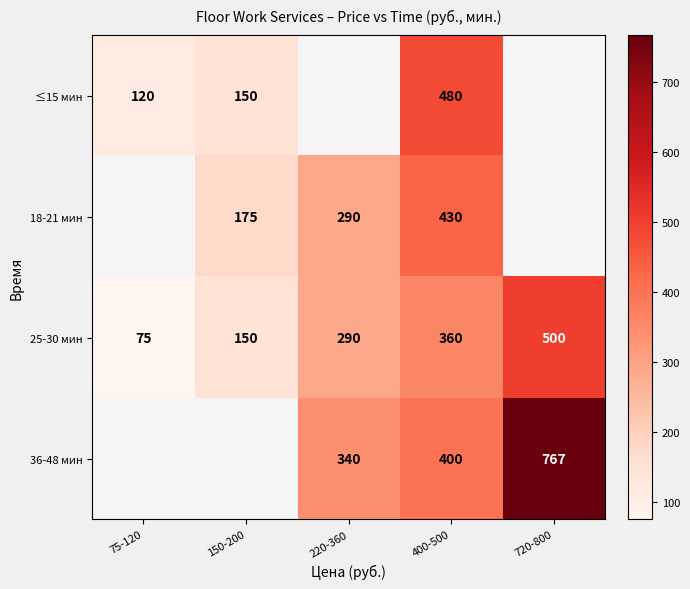

How many 25-30 мин values are between 150 and 360?

3